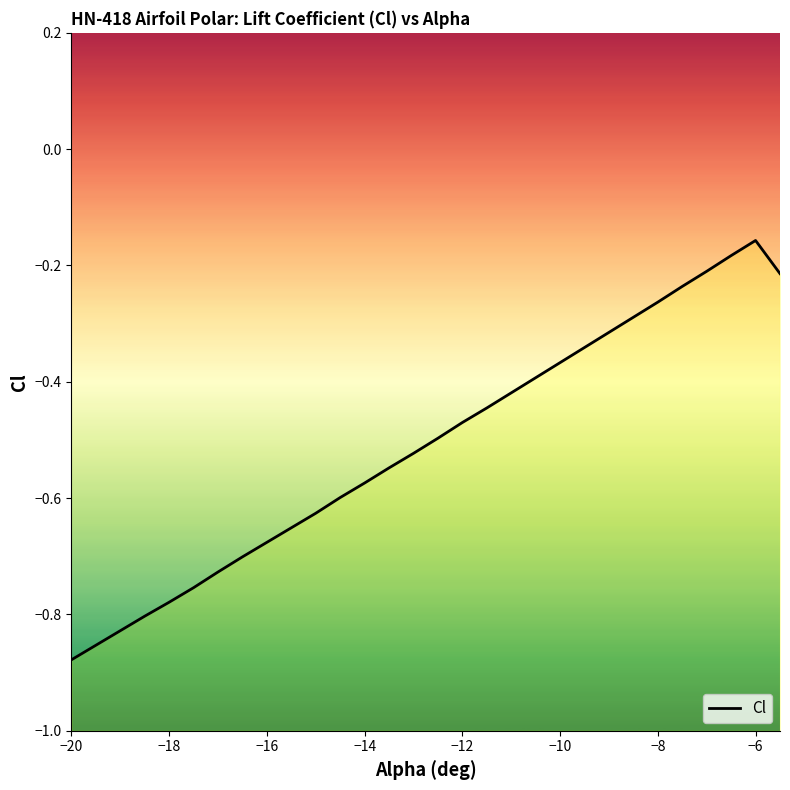

What is the difference between the maximum and second lowest values?

0.7